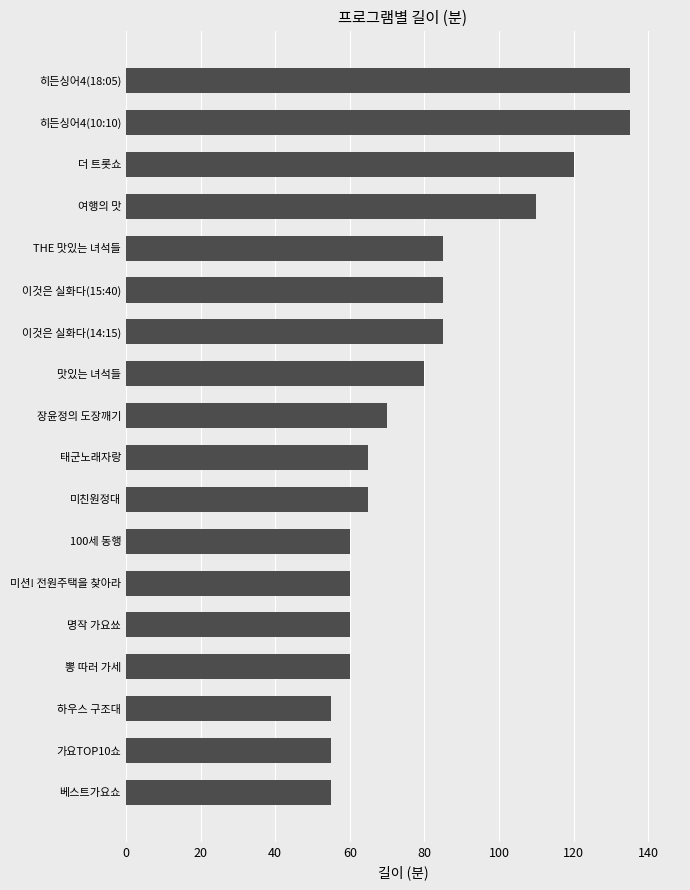

Count the number of categories in the chart.

18